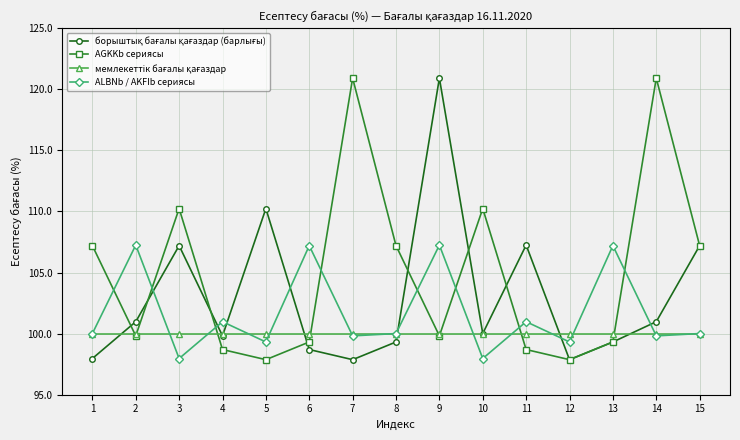

Where is the first local minimum for AGKKb сериясы?

2